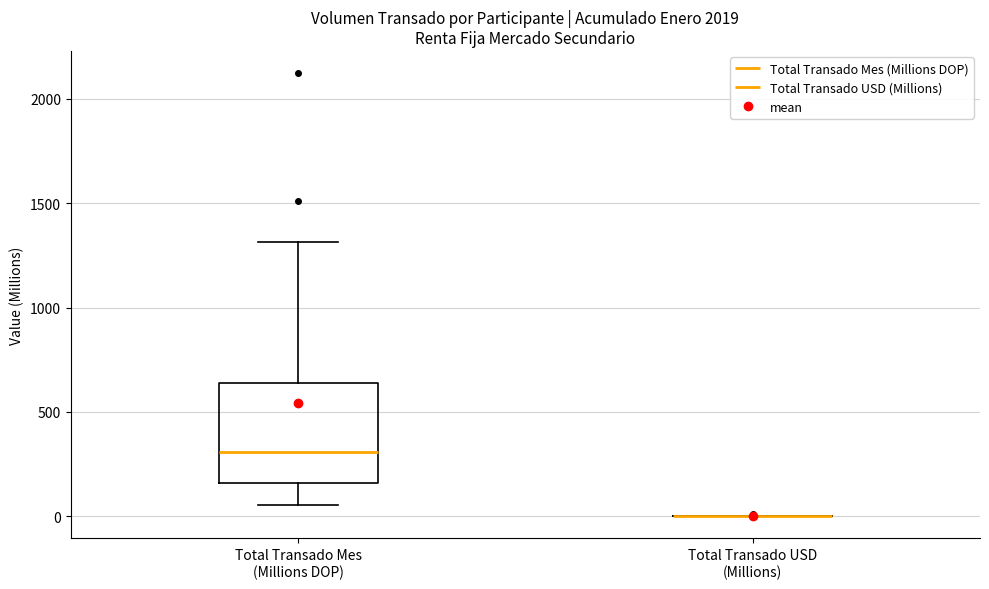

Reading left to right, read every box against the y-axis: the position of its median line, the range the box covers, and the ends of its whiskers. The values are not printed on the chart, so give them approximately, as read against the axis.

Total Transado Mes (Millions DOP): median 300, box 150 to 650, whiskers 50 to 1300
Total Transado USD (Millions): box collapsed to a line at 0, whiskers 0 to 0